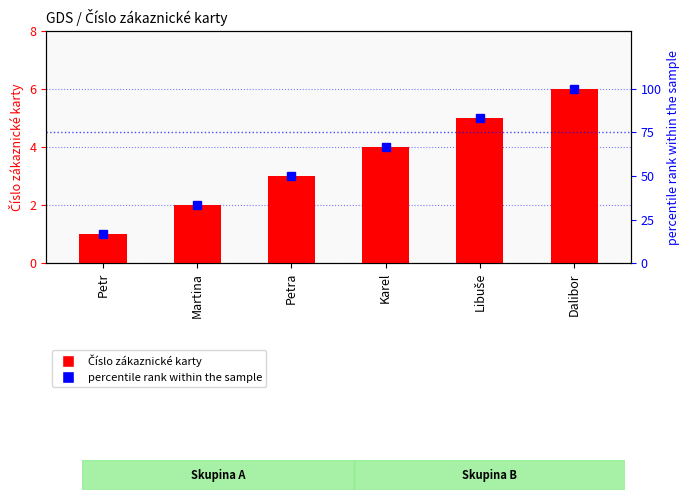

Which label corresponds to the smallest value in the chart?

Petr